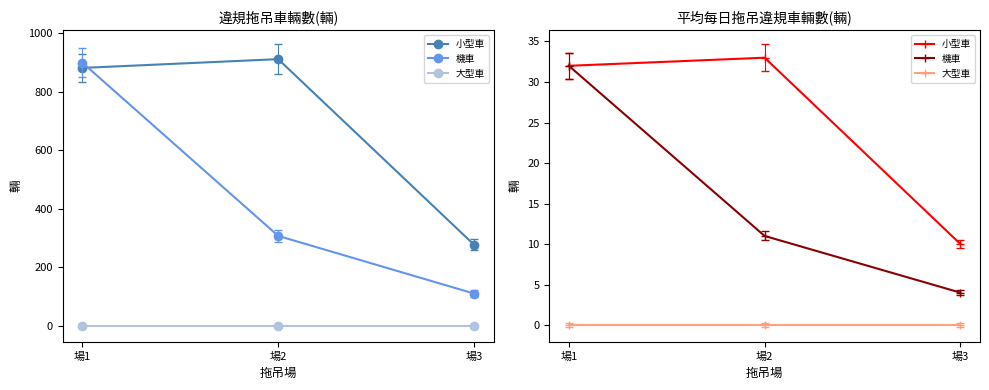

How many 機車 values are between 4 and 32?

3